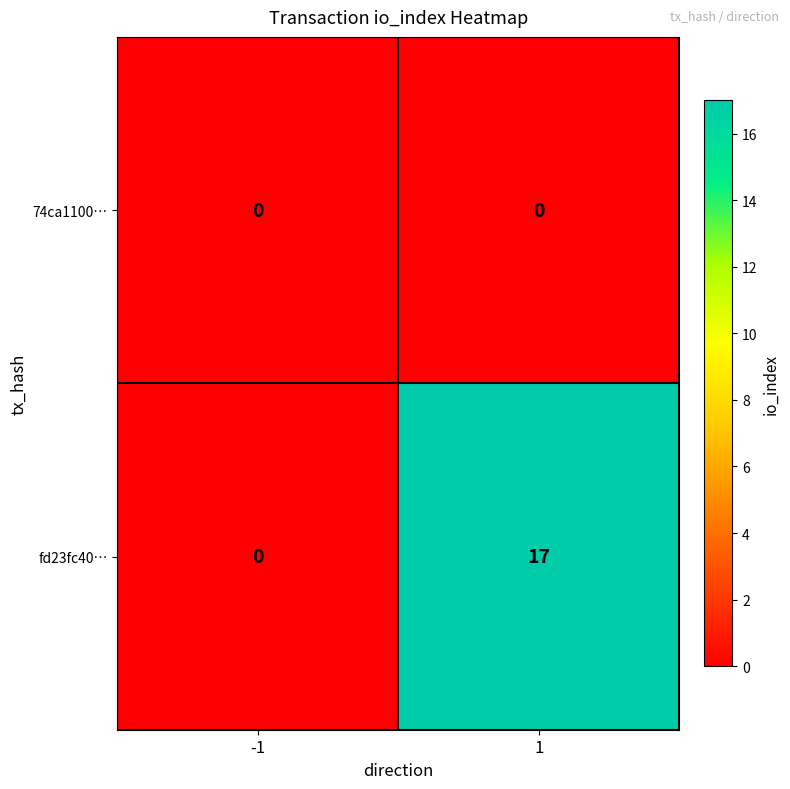

The value of fd23fc40… at -1 is -12. True or false?

False